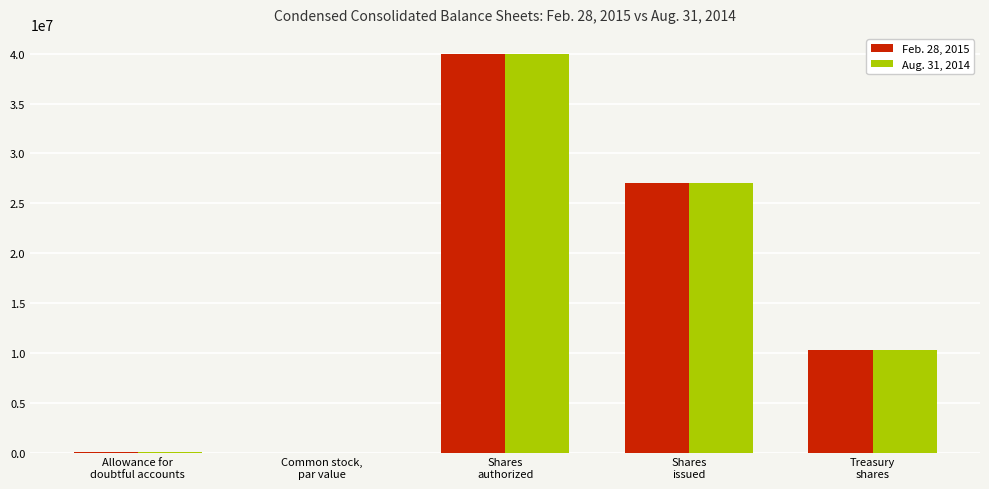

What is the highest value of the Feb. 28, 2015 series?

40000000.0